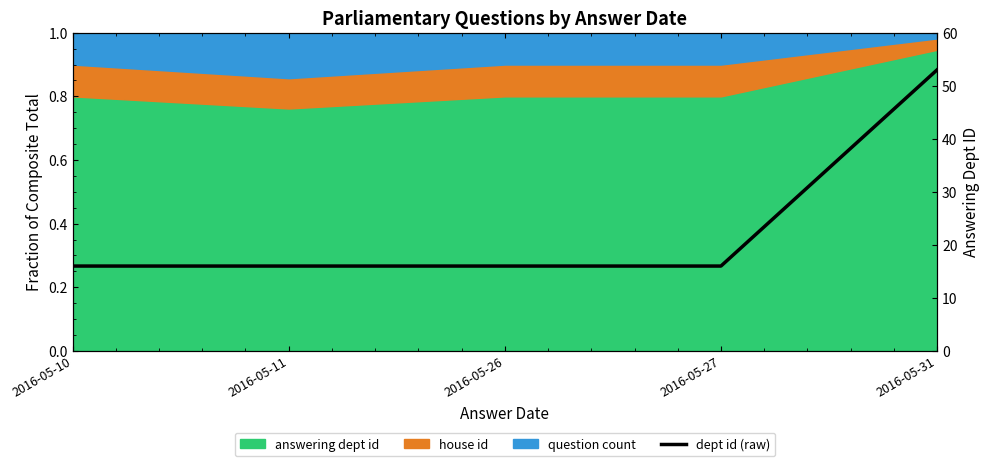

Does the chart have visible grid lines?

No